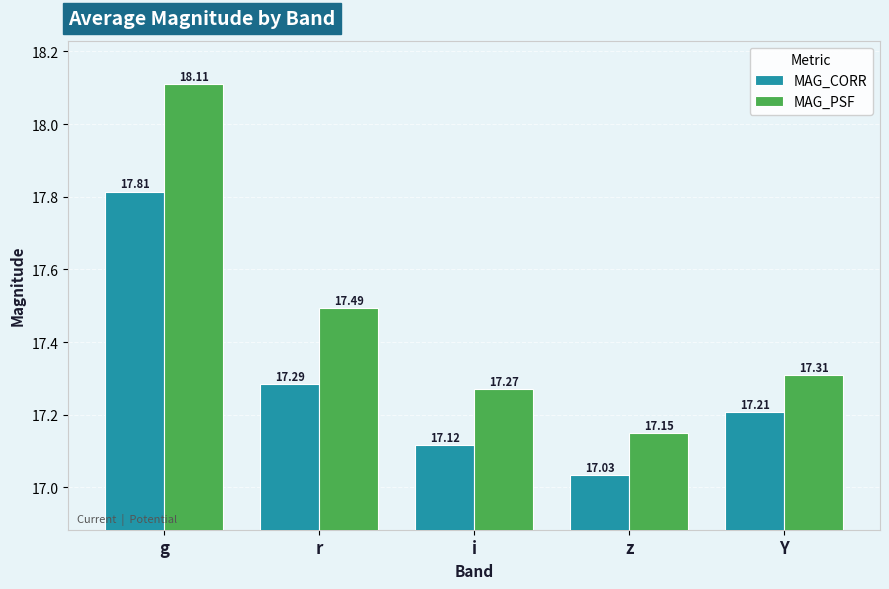

At z, list the series in order from smallest to largest.

MAG_CORR, MAG_PSF